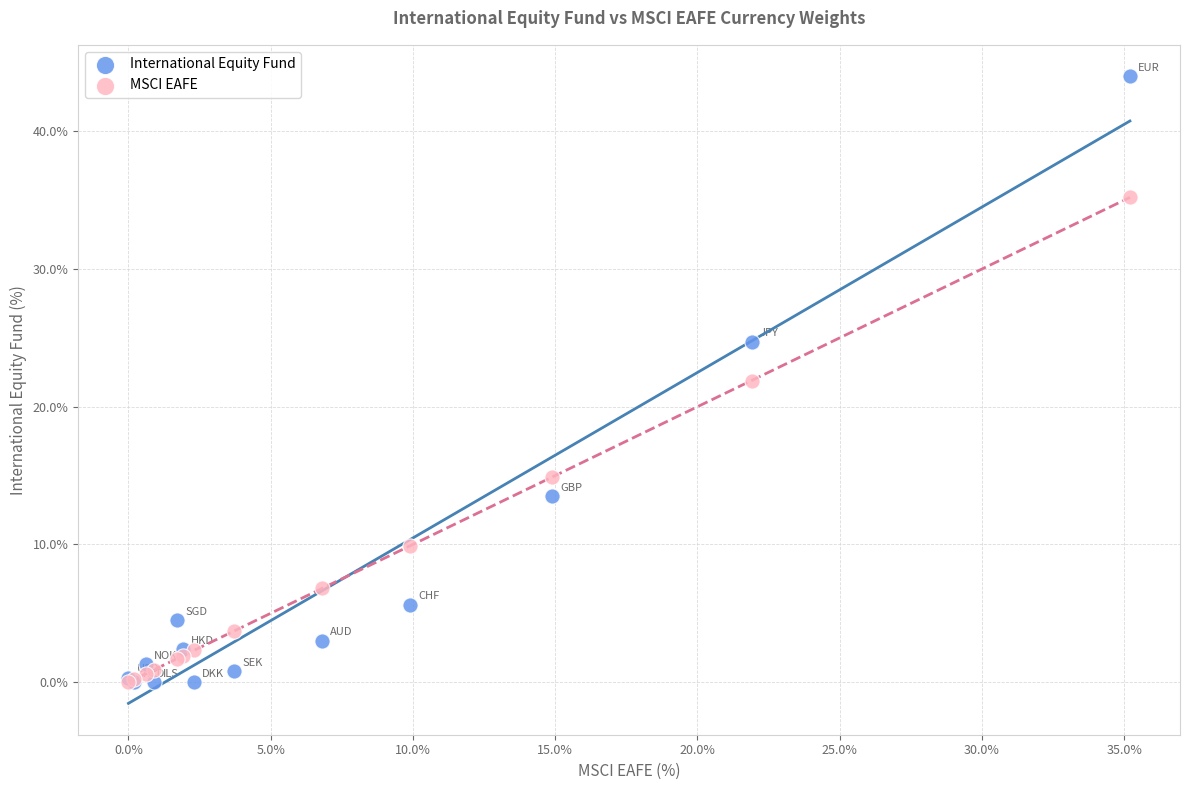

In the MSCI EAFE series, what Y value is closest to 17?

14.9